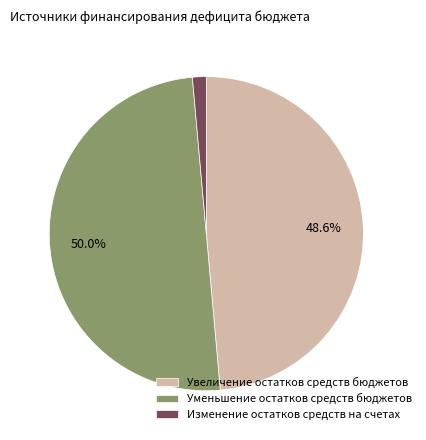

To the nearest percent, what is the difference between the largest and smallest slice percentages?

49%